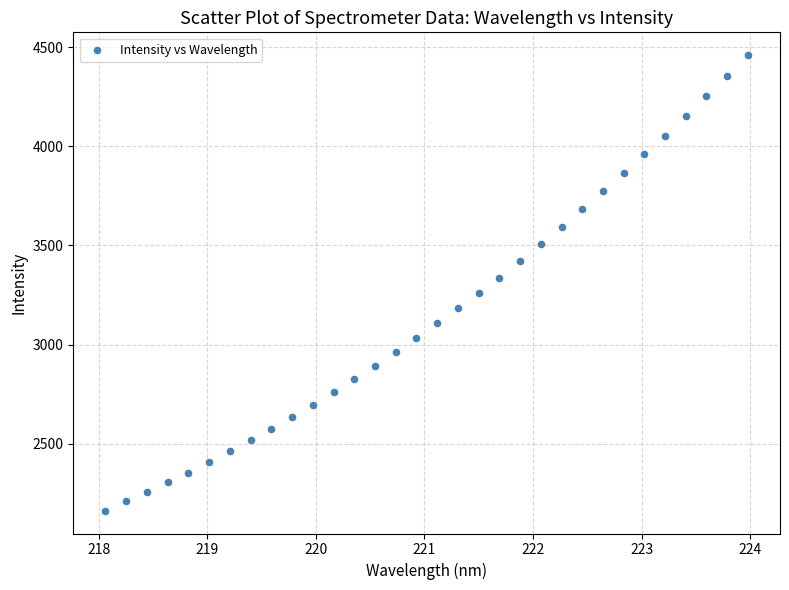

What is the range of Y values (max minus min)?

2296.7